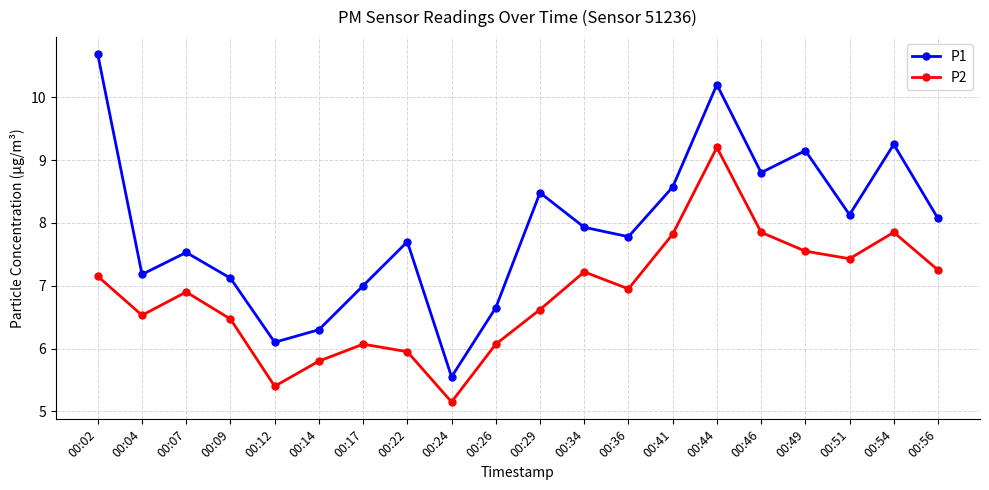

Where is the first local minimum for P2?

00:04